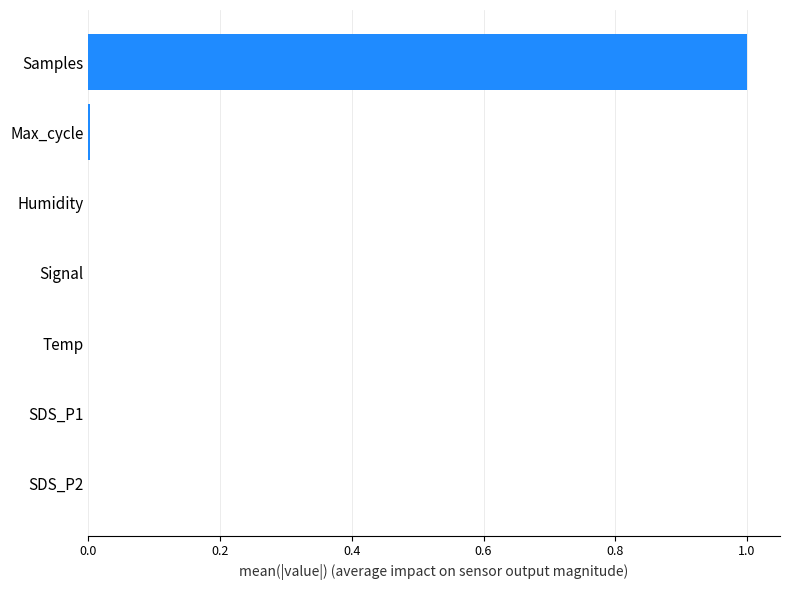

The value at Temp is 0.0. True or false?

True